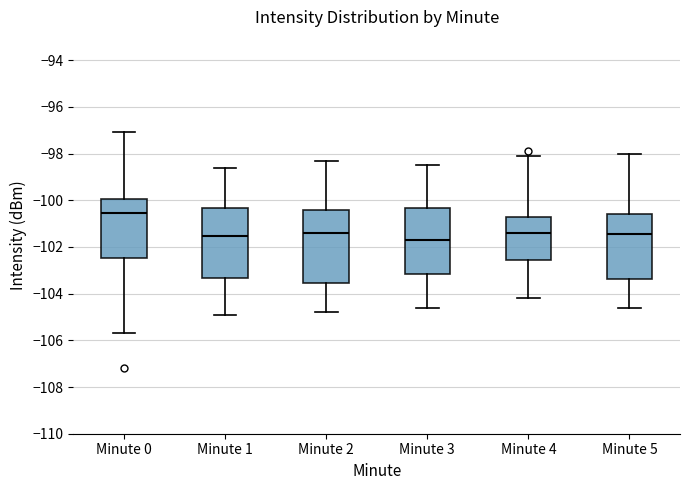

Reading left to right, read every box against the y-axis: the position of its median line, the range the box covers, and the ends of its whiskers. The values are not printed on the chart, so give them approximately, as read against the axis.

Minute 0: median -100.6, box -102.4 to -100.0, whiskers -105.6 to -97.0
Minute 1: median -101.6, box -103.4 to -100.4, whiskers -104.8 to -98.6
Minute 2: median -101.4, box -103.6 to -100.4, whiskers -104.8 to -98.2
Minute 3: median -101.6, box -103.2 to -100.4, whiskers -104.6 to -98.4
Minute 4: median -101.4, box -102.6 to -100.8, whiskers -104.2 to -98.0
Minute 5: median -101.4, box -103.4 to -100.6, whiskers -104.6 to -98.0